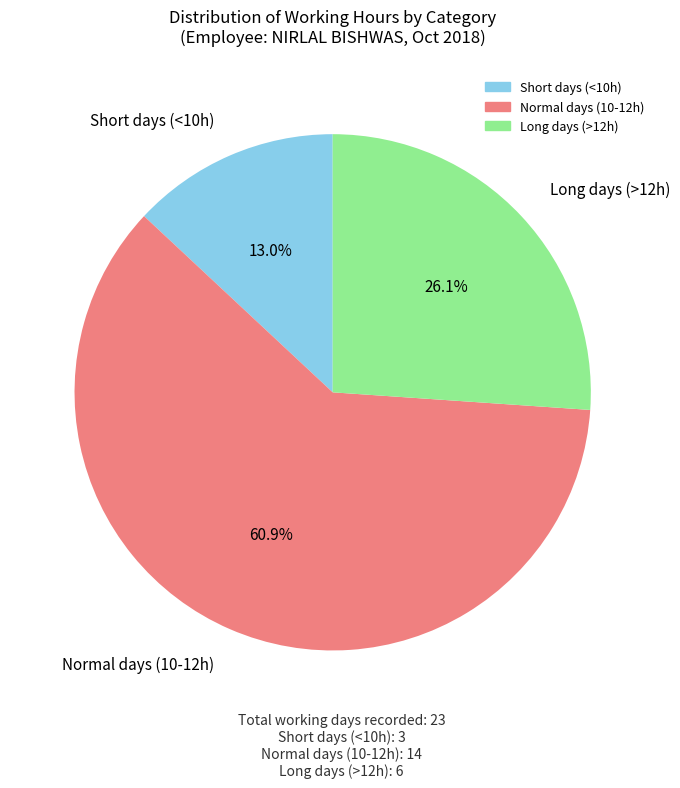

Is there a majority slice in this chart?

Yes